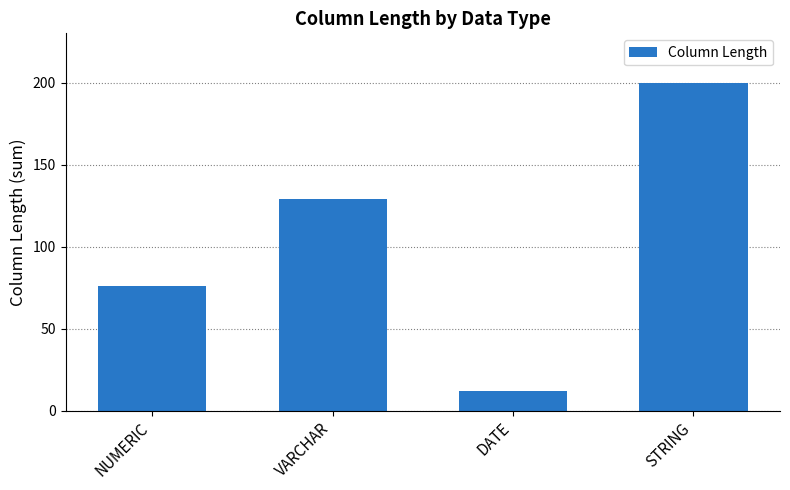

Reading left to right, transcribe all the data shown in this chart.

76	129	12	200